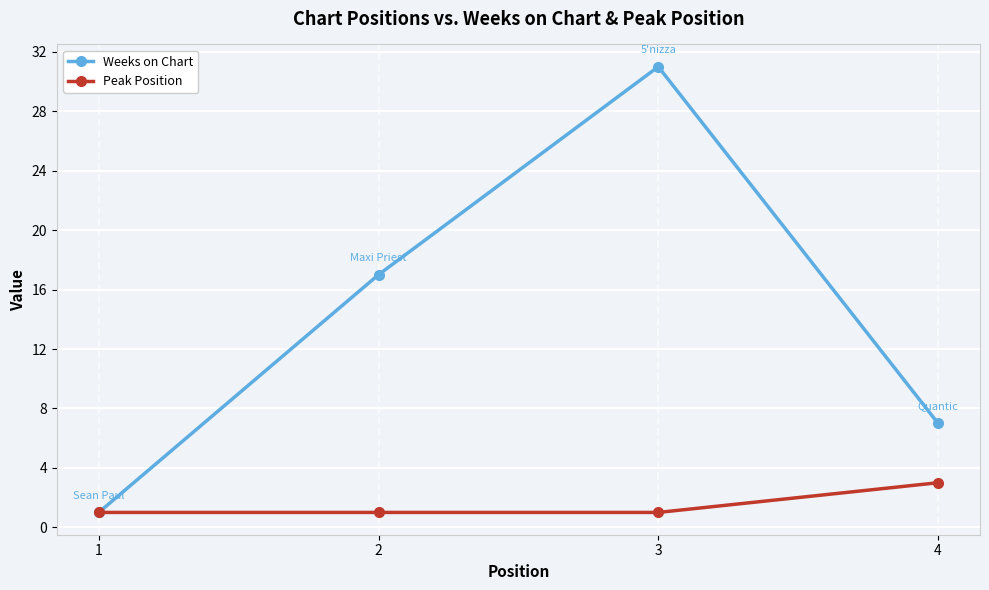

At how many categories does at least one series exceed 4?

3